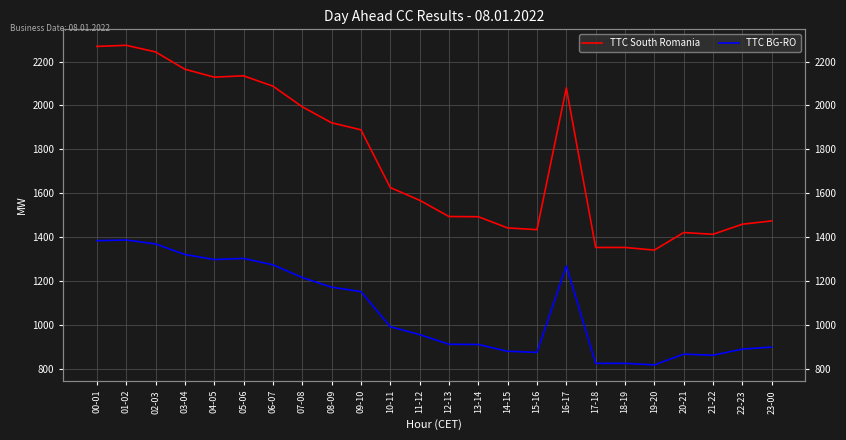

List the series in order of their peak value, lowest first.

TTC BG-RO, TTC South Romania